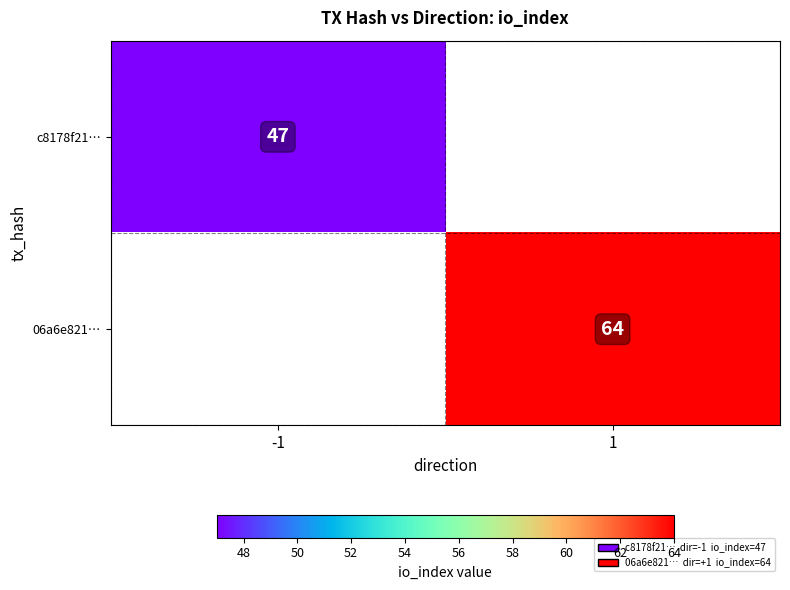

True or false: c8178f21… has a value of 47 at -1.

True